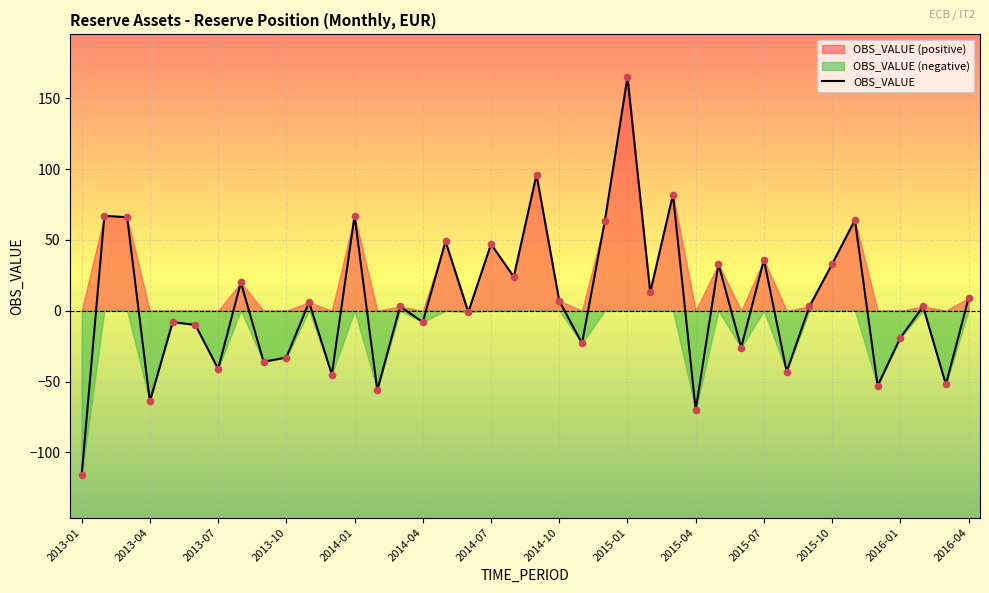

Is it true that OBS_VALUE equals -16 at 2013-10?

False